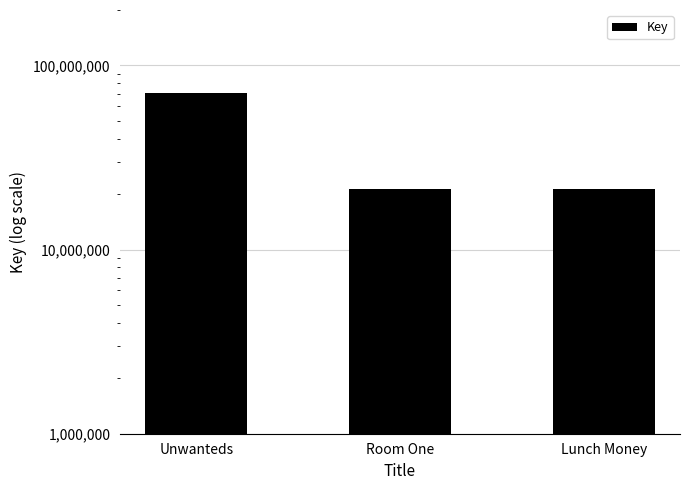

What is the change in value from Unwanteds to Room One?

-49423305